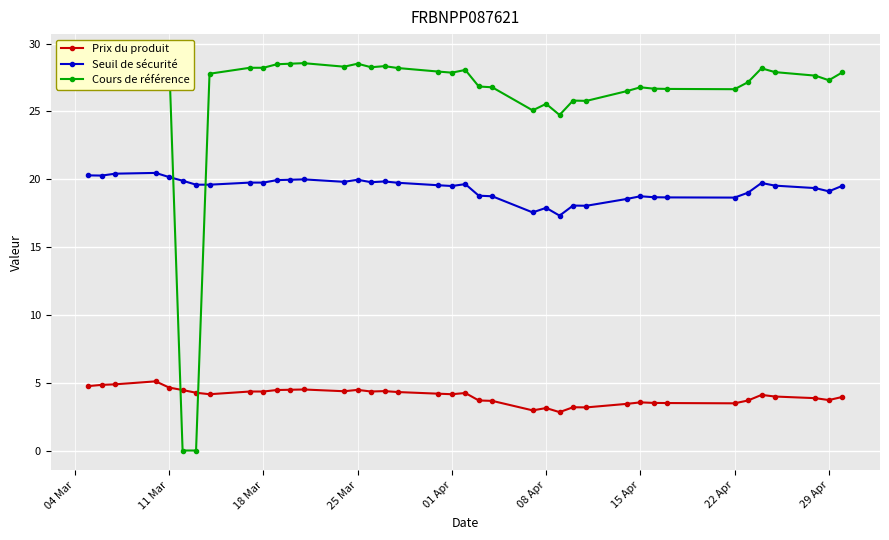

True or false: Prix du produit has a value of 5.2 at 22 Apr.

False